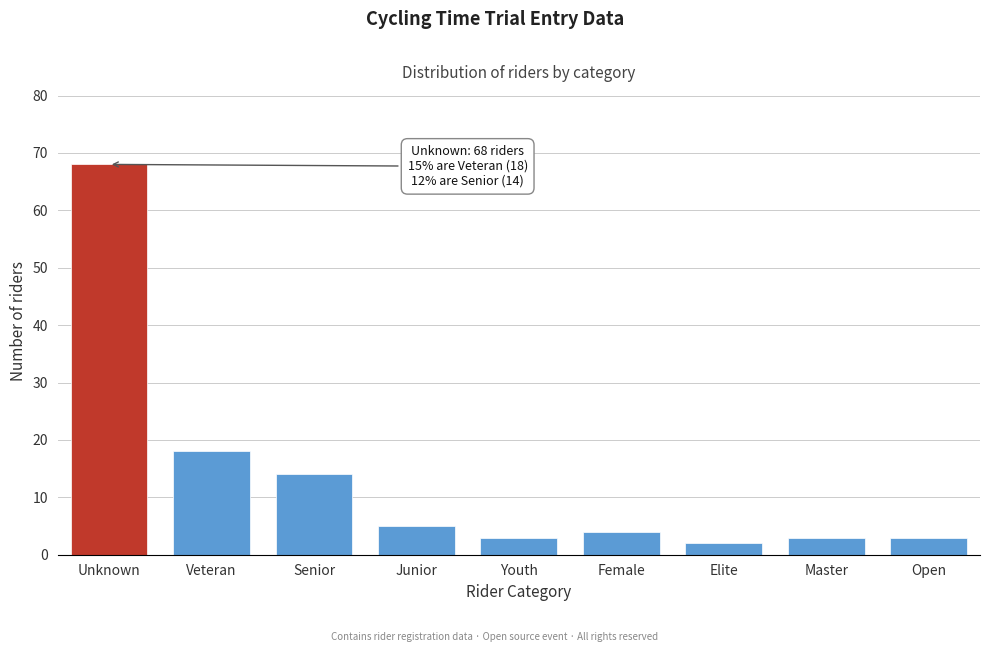

Reading right to left, transcribe all the data shown in this chart.

Open=3	Master=3	Elite=2	Female=4	Youth=3	Junior=5	Senior=14	Veteran=18	Unknown=68